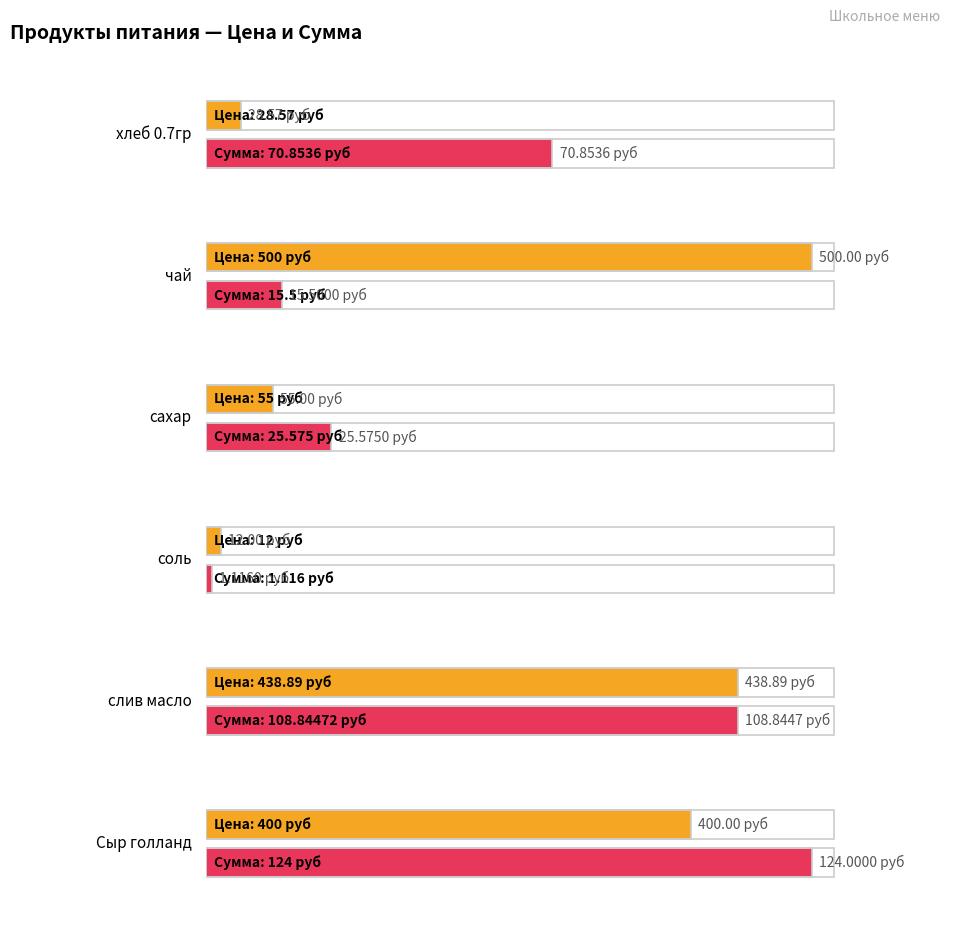

Read the Сумма (Sum) value at сахар.

25.6